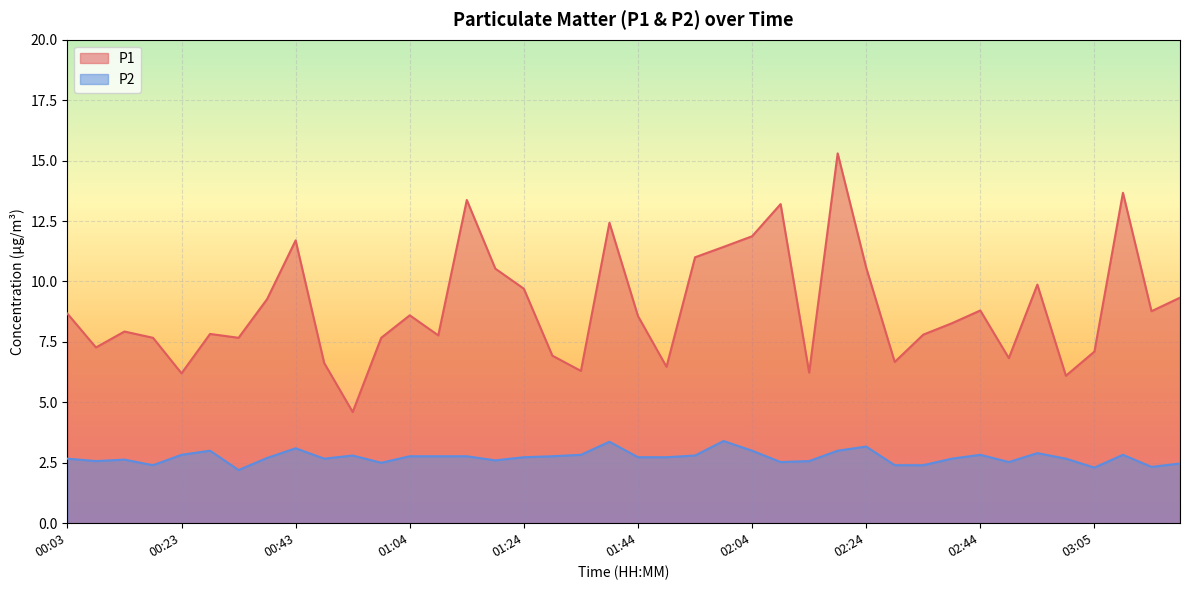

True or false: P1 has more than 1 interior local peaks.

True